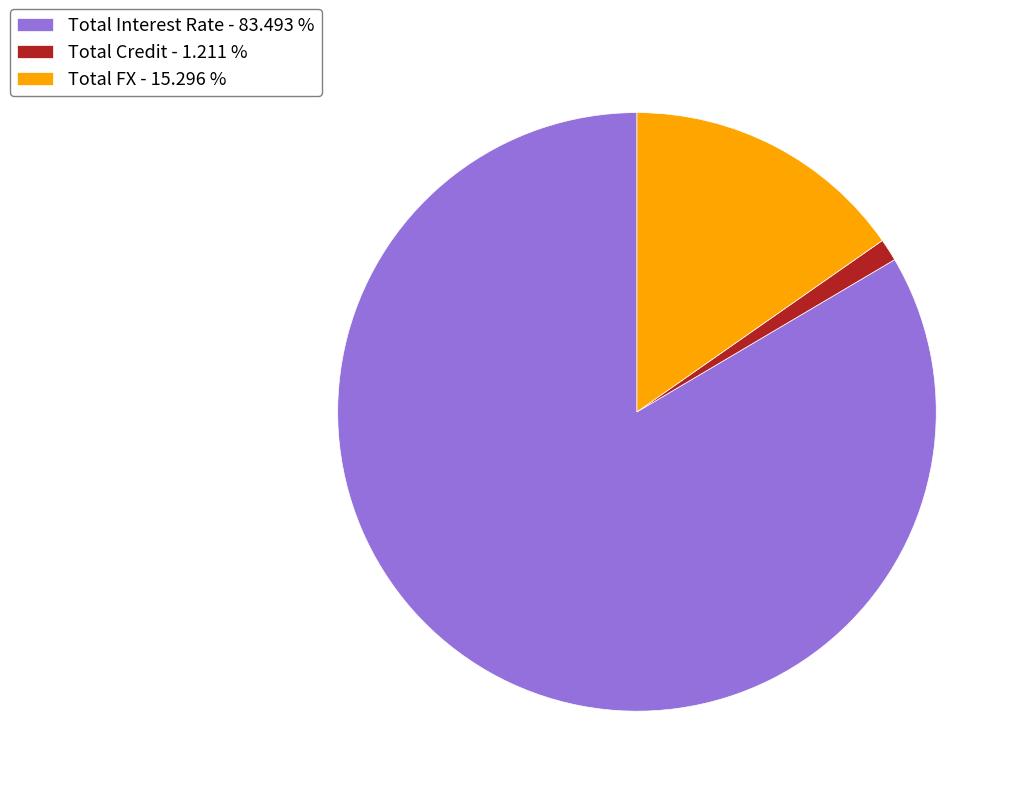

Is Total FX - 15.296 % the majority of the pie?

No